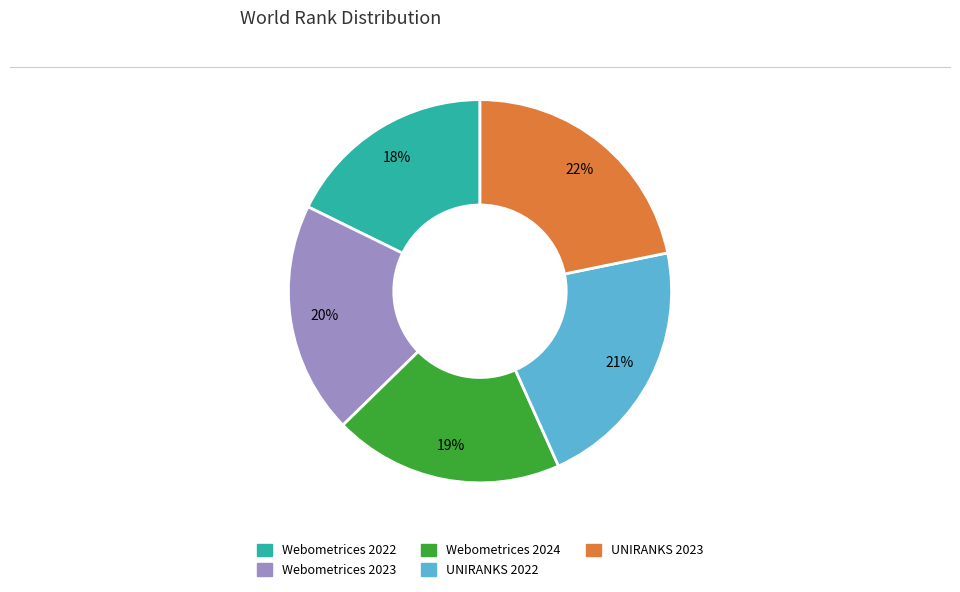

Is there any slice that represents more than half of the pie?

No